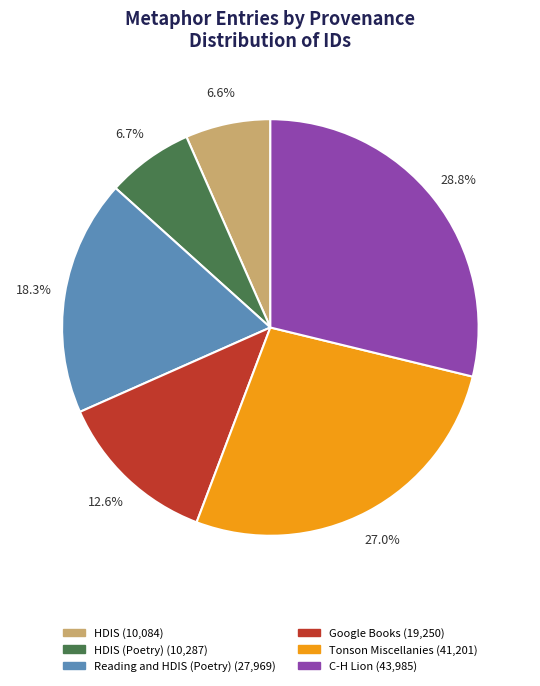

What is the largest slice in the pie chart?

C-H Lion (43,985)